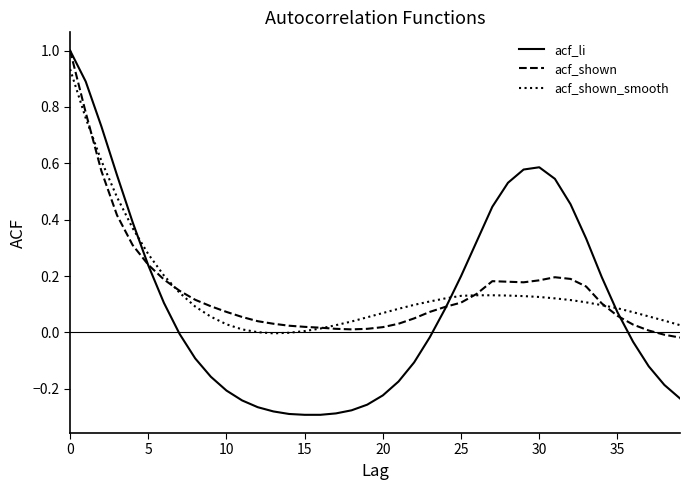

What is the maximum value shown in the chart?

1.0